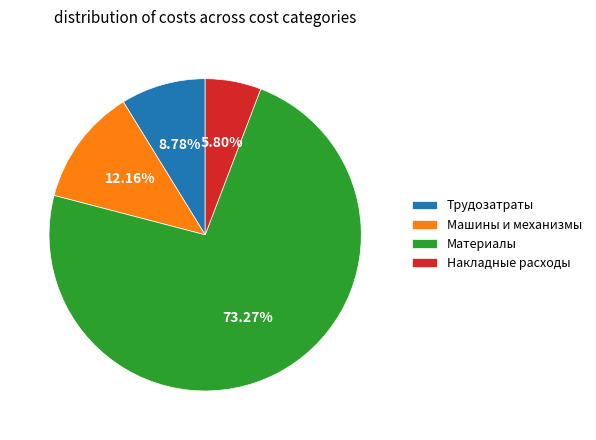

Combined, what portion of the pie is Трудозатраты and Машины и механизмы?

20.9%